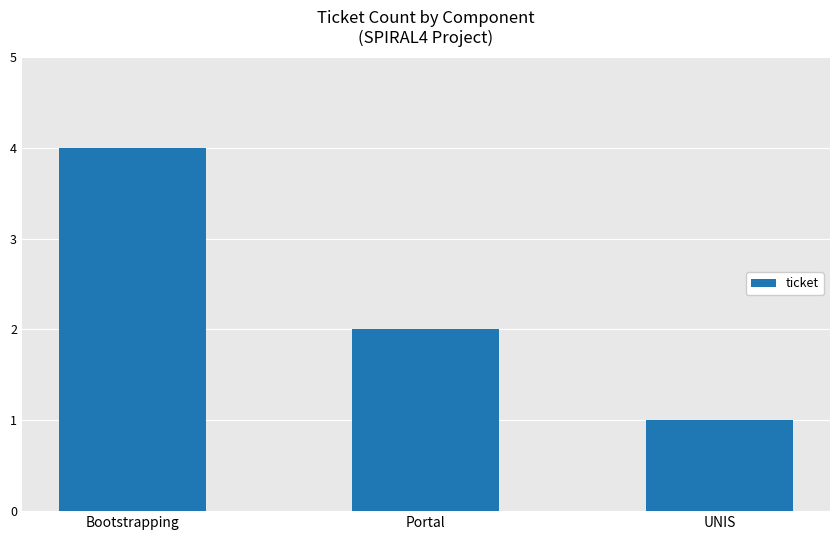

Count the number of data series in this chart.

1